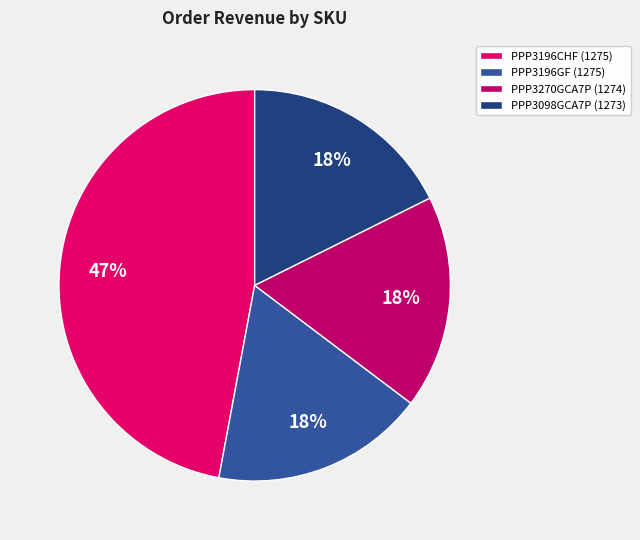

To the nearest percent, what portion does PPP3196CHF (1275) represent?

47%